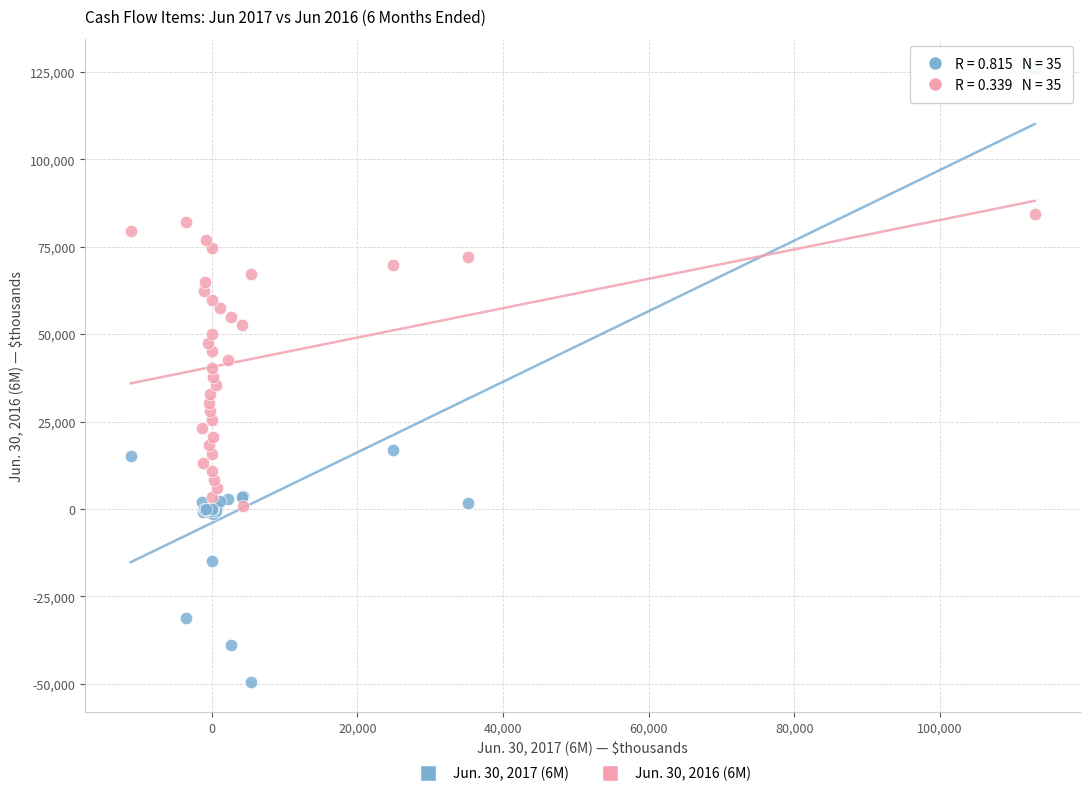

Which series contains the lowest Y value?

Jun. 30, 2017 (6M)